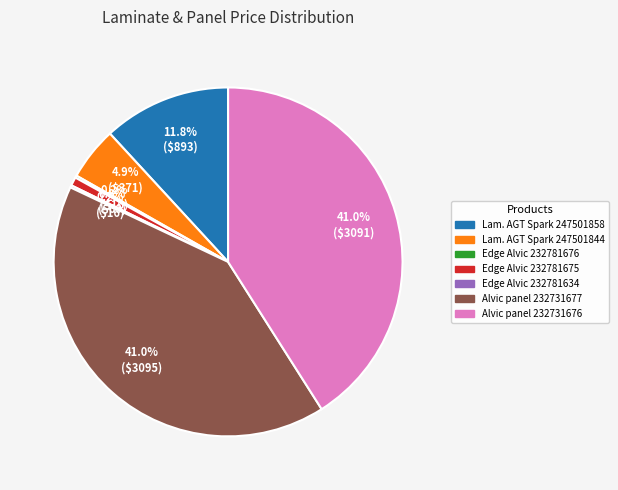

Is Alvic panel 232731676 the majority of the pie?

No